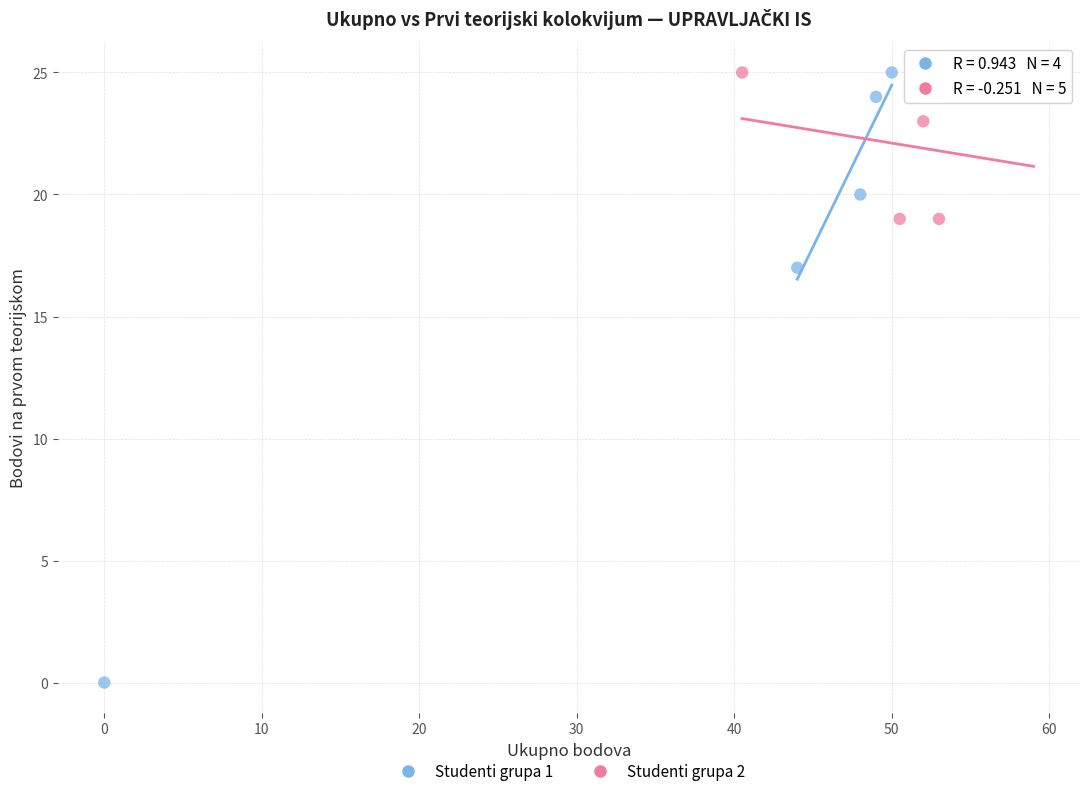

Which series reaches the minimum Y coordinate?

Studenti grupa 1